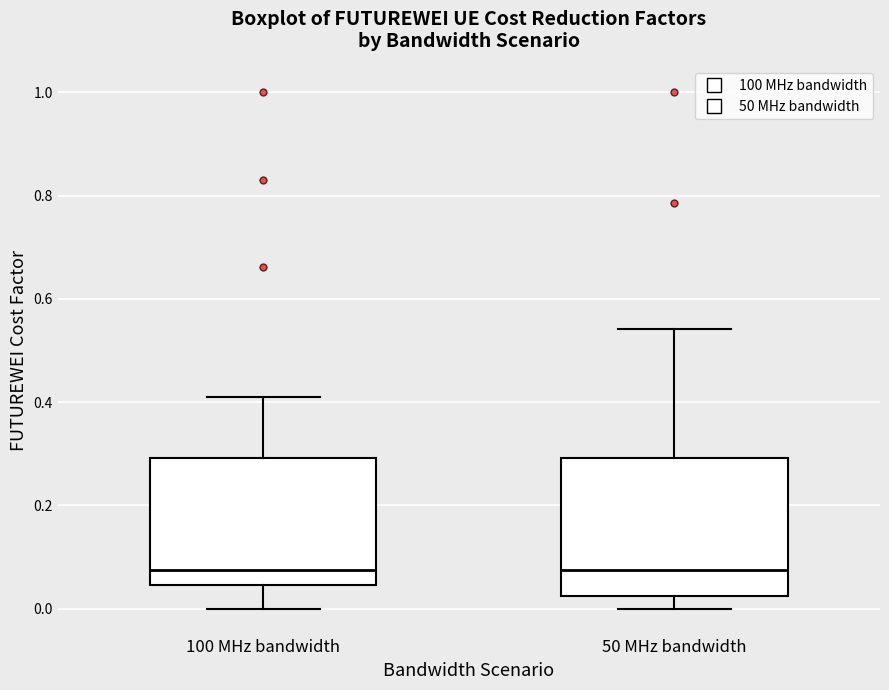

Comparing the boxes themselves (not the whiskers), which one is the tallest?

50 MHz bandwidth